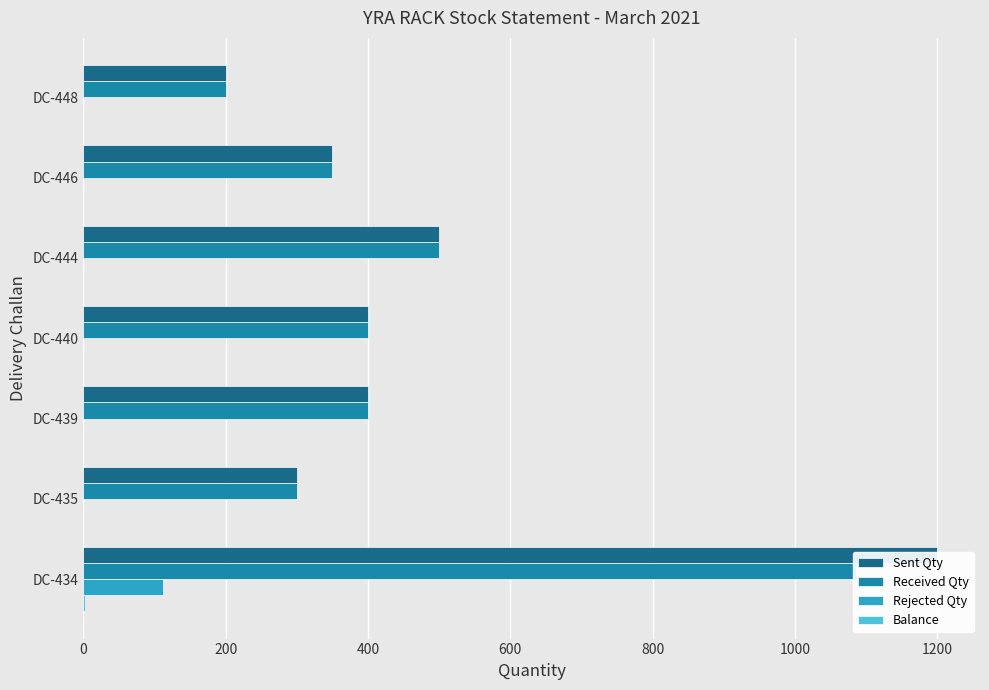

How many bars are there in each group?

4